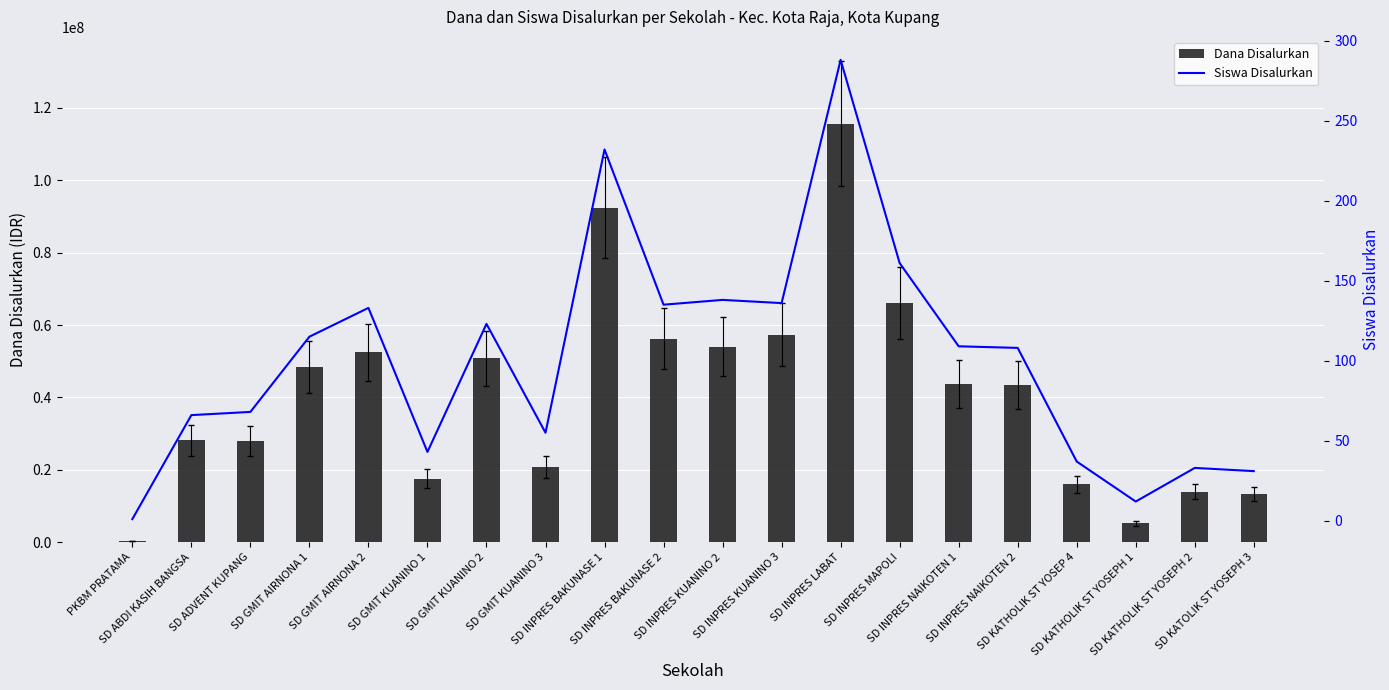

What is the lowest value of the Siswa Disalurkan series?

1